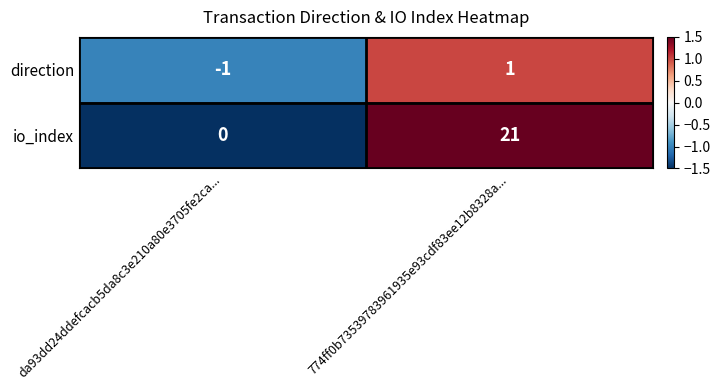

Between da93dd24ddefcacb5da8c3e210a80e3705fe2ca... and 774ff0b73539783961935e93cdf83ee12b8328a..., which series saw the biggest shift?

io_index